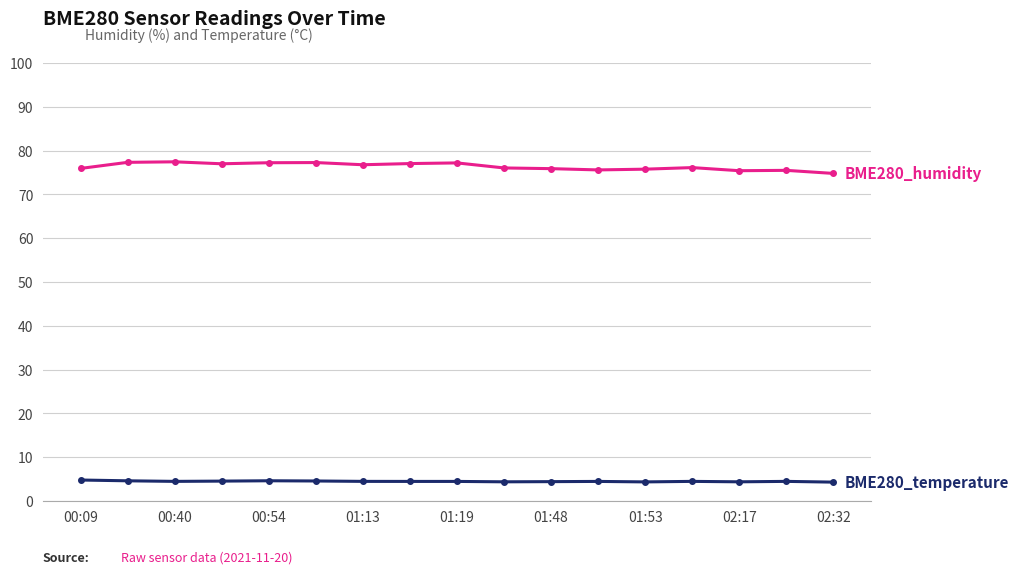

What is the greatest value displayed?

77.4